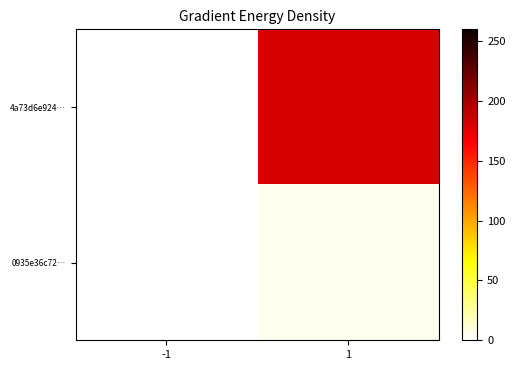

What is the greatest value displayed?

179